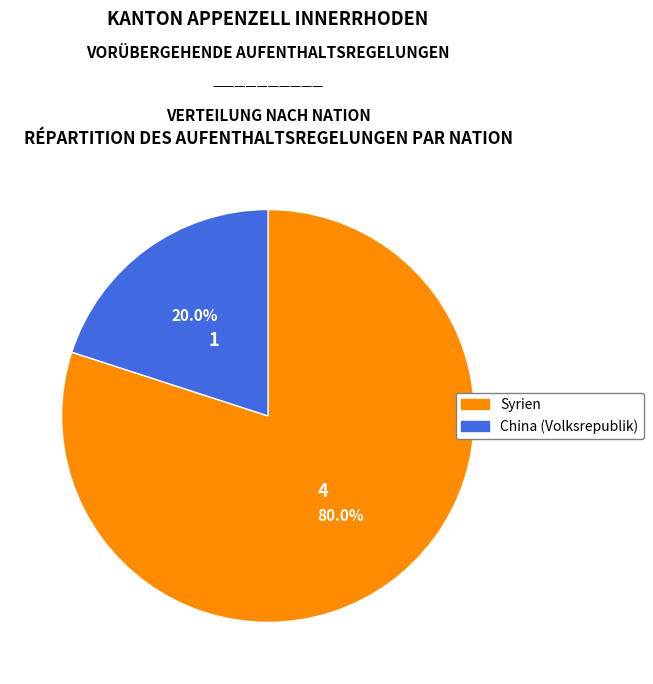

How many segments does this pie chart have?

2